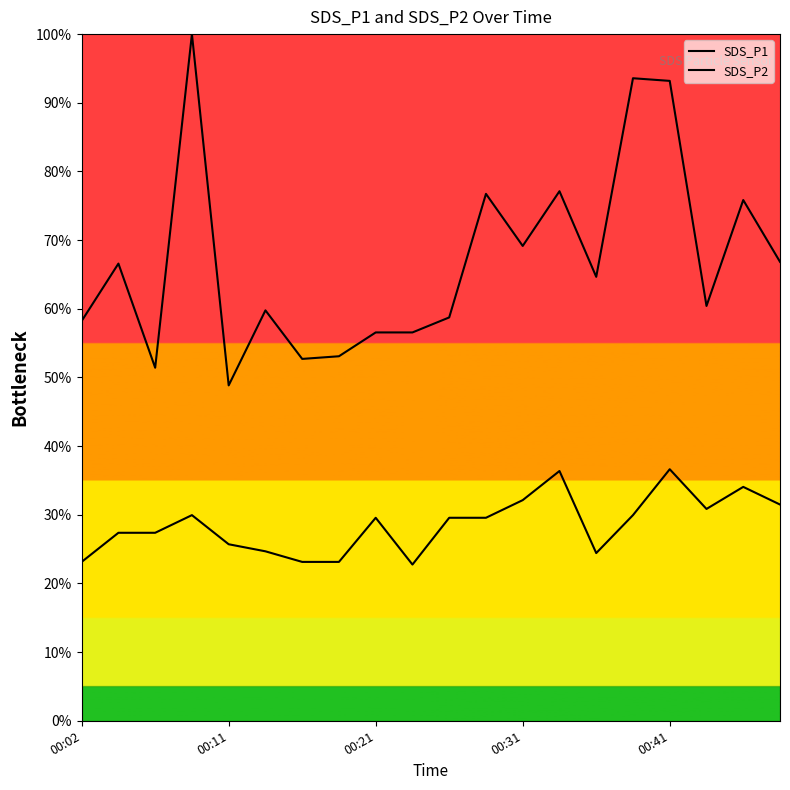

True or false: SDS_P2 and SDS_P1 intersect in this chart.

False